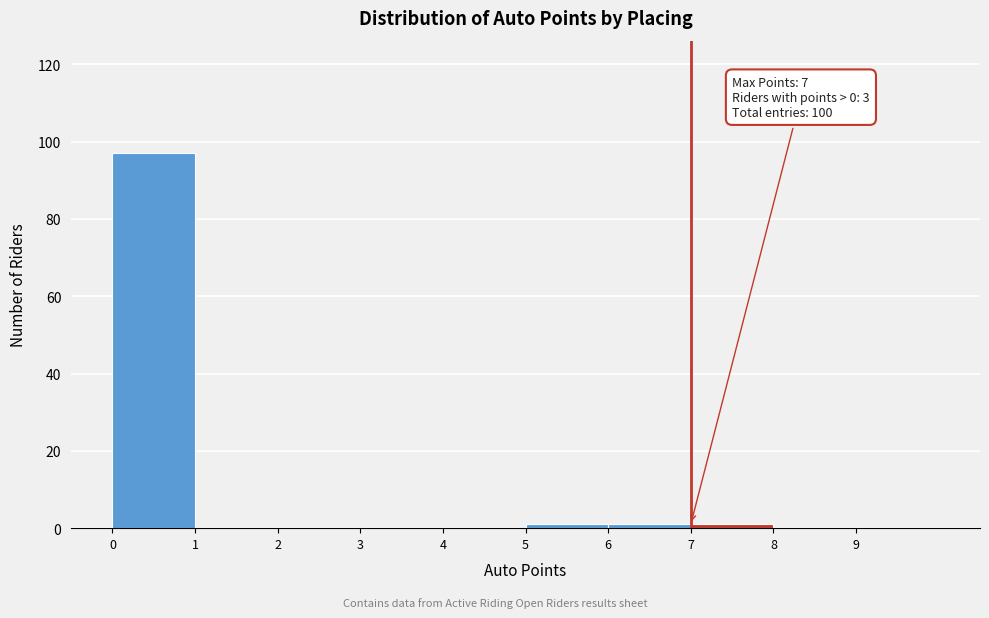

Over which range of the x-axis is the bar tallest?

0 to 1